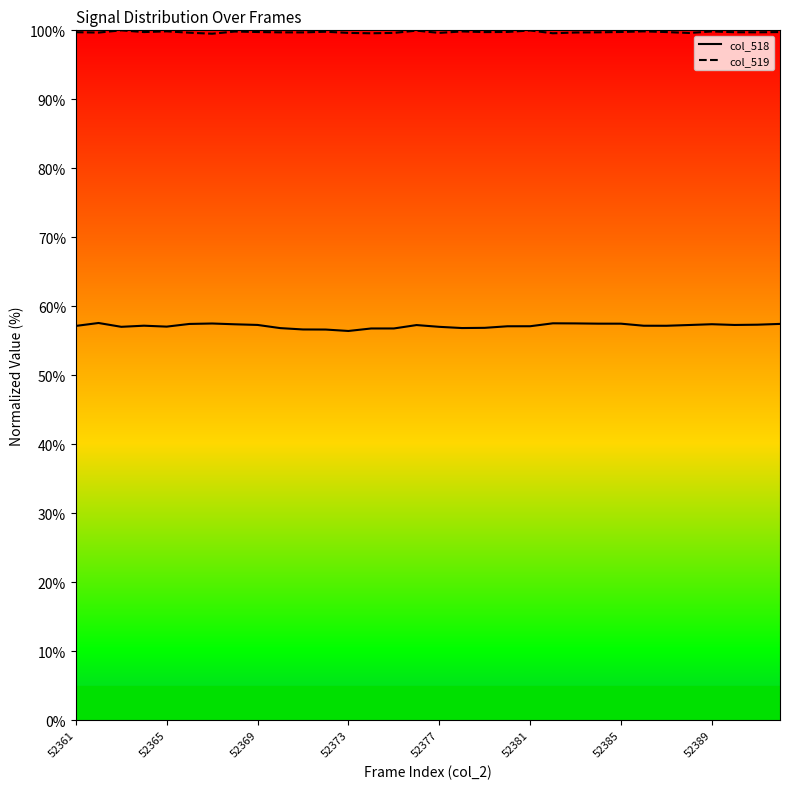

Is it true that col_518 equals 84.6 at 13?

False